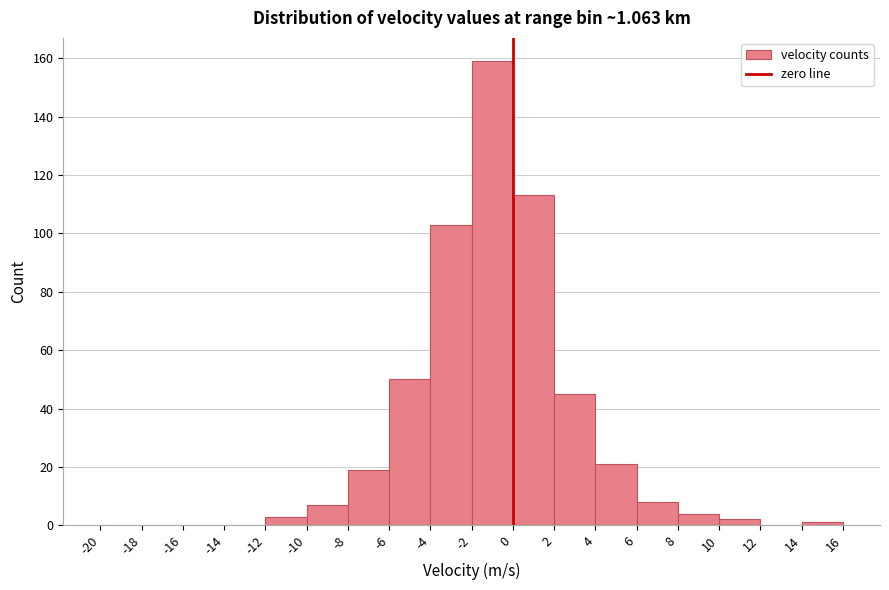

Reading left to right, list every bar in this chart as the range it spans on the x-axis followed by its height. The values are not printed on the chart, so give them approximately, as read against the axis.

-20 to -18: 0
-18 to -16: 0
-16 to -14: 0
-14 to -12: 0
-12 to -10: 4
-10 to -8: 8
-8 to -6: 20
-6 to -4: 50
-4 to -2: 104
-2 to 0: 160
0 to 2: 114
2 to 4: 46
4 to 6: 22
6 to 8: 8
8 to 10: 4
10 to 12: 2
12 to 14: 0
14 to 16: under 2